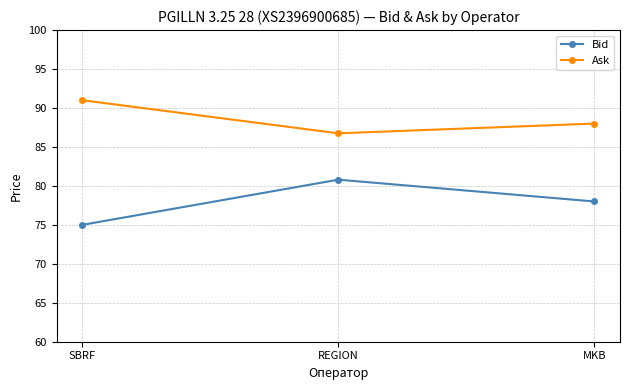

Reading left to right, extract all data points from this chart.

Bid: SBRF=75.0	REGION=80.8	MKB=78.0
Ask: SBRF=91.0	REGION=86.8	MKB=88.0